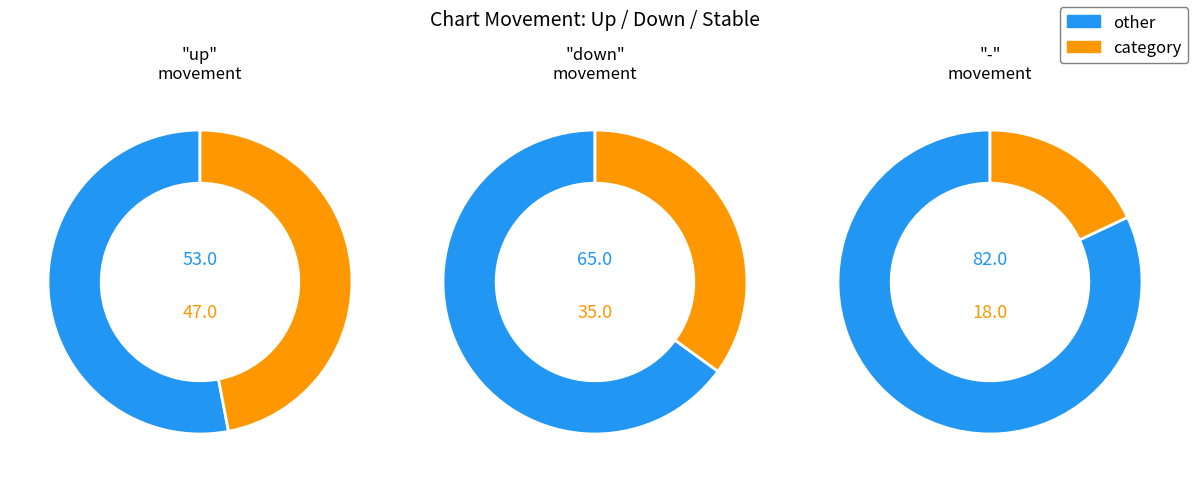

Do up and - together represent more than half of the pie?

Yes